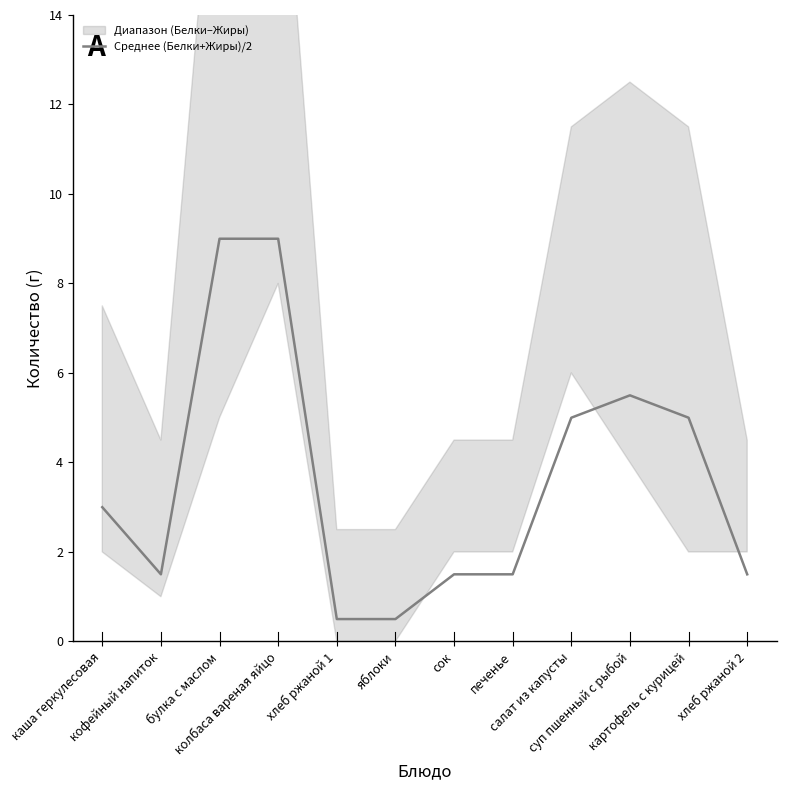

How many values exceed 3?

5